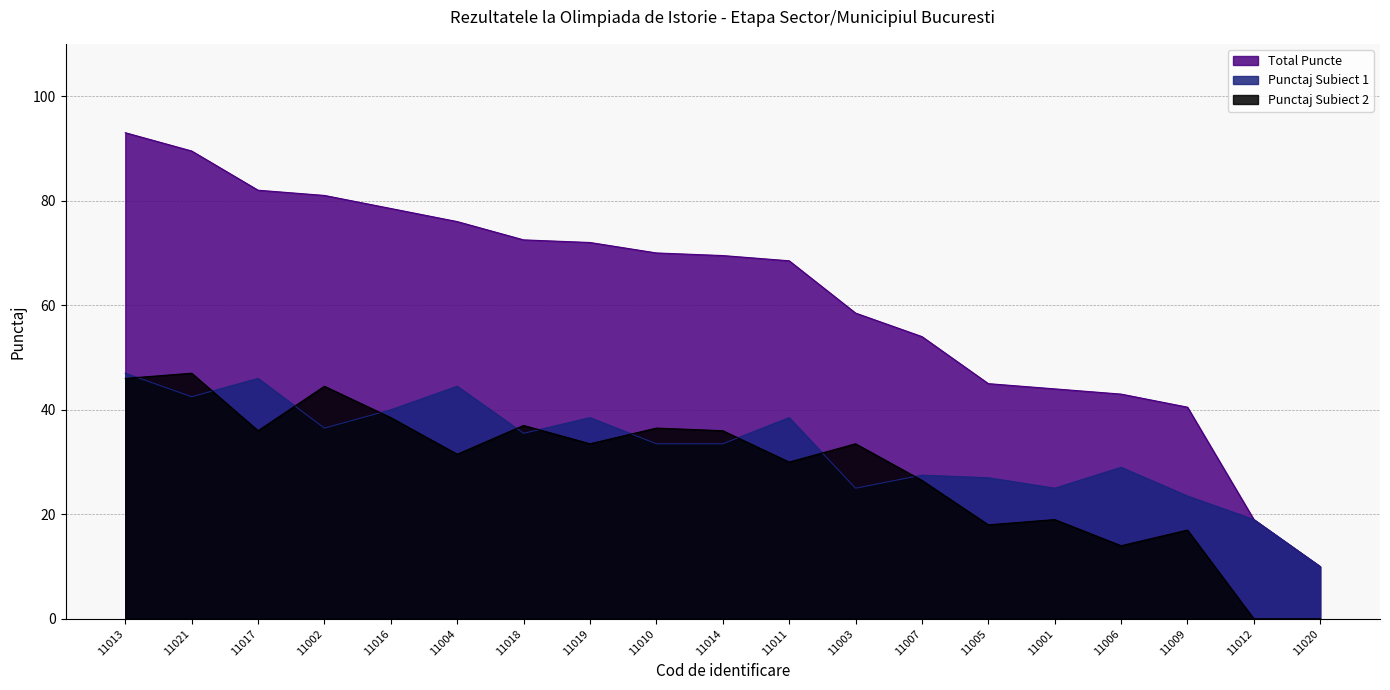

What position from the left is 11019?

8